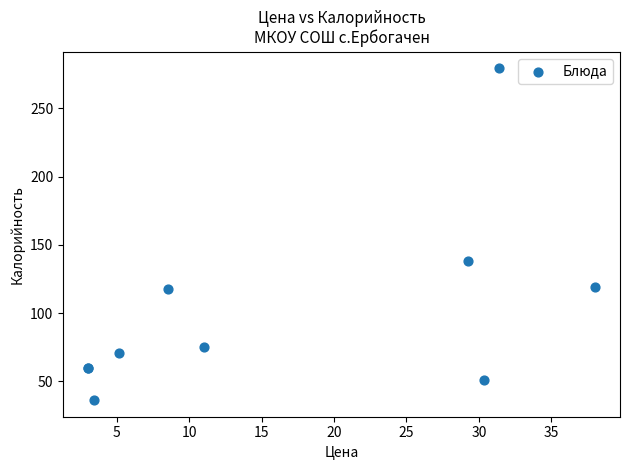

What Y value in the scatter plot is closest to 157?

138.0